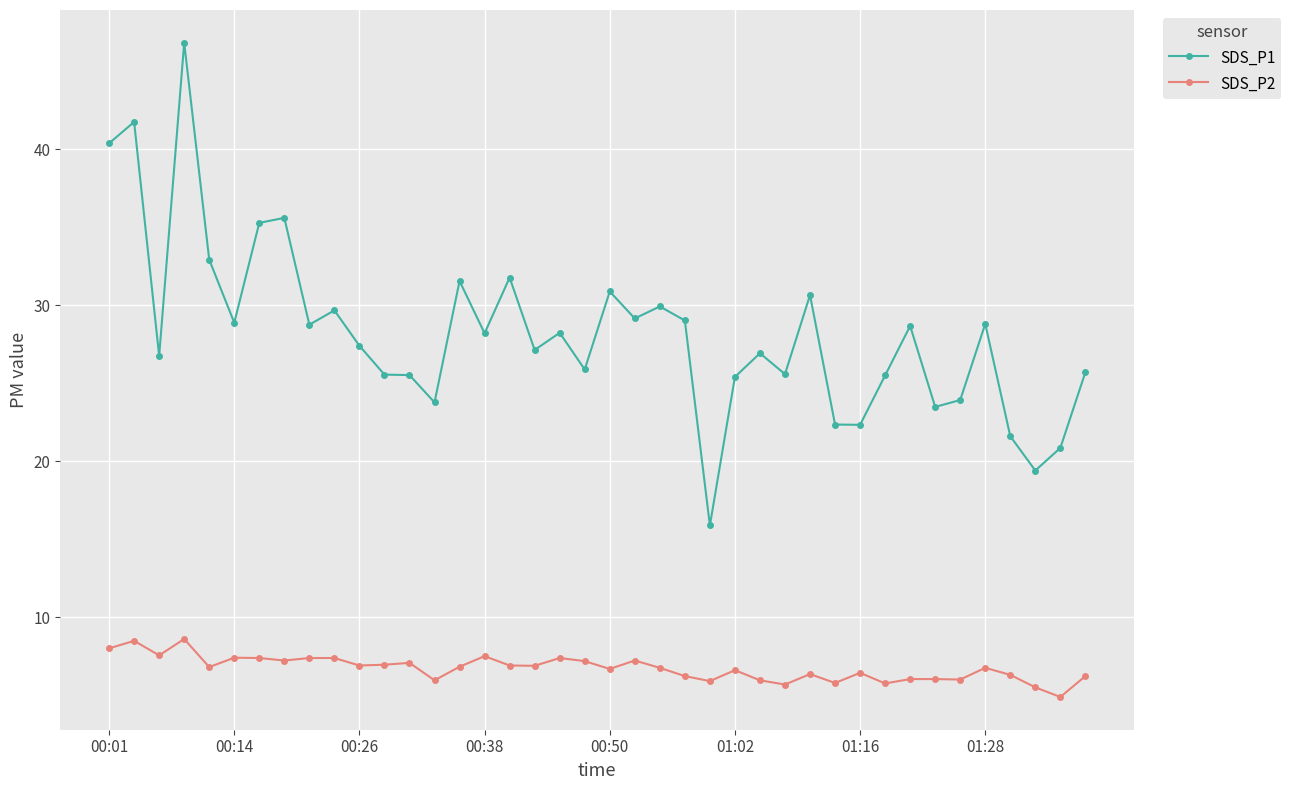

What is the maximum value for SDS_P1?

46.8